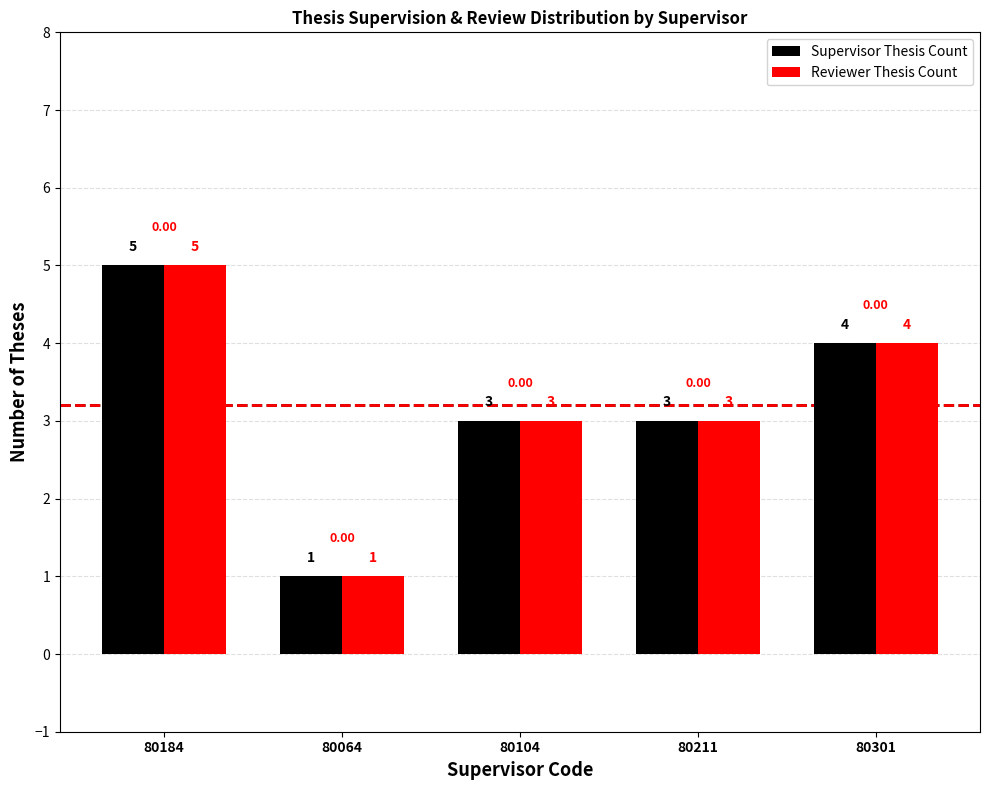

How many distinct data groups are displayed?

2